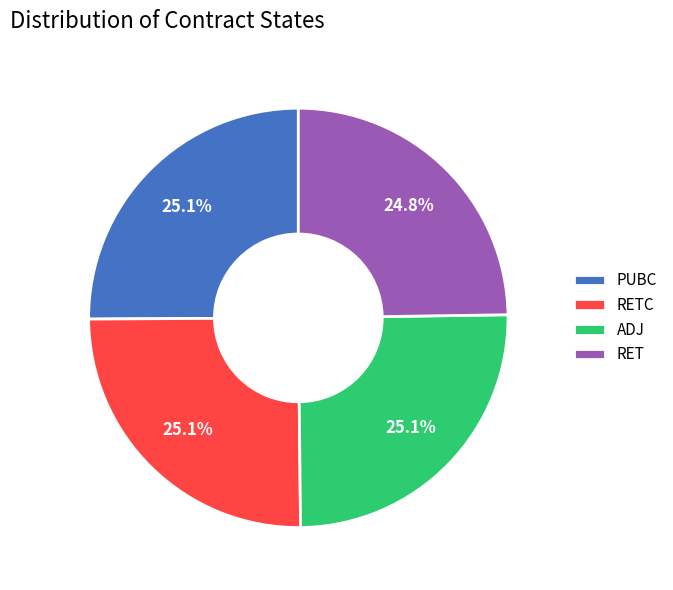

What percentage is the PUBC slice, to the nearest percent?

25%